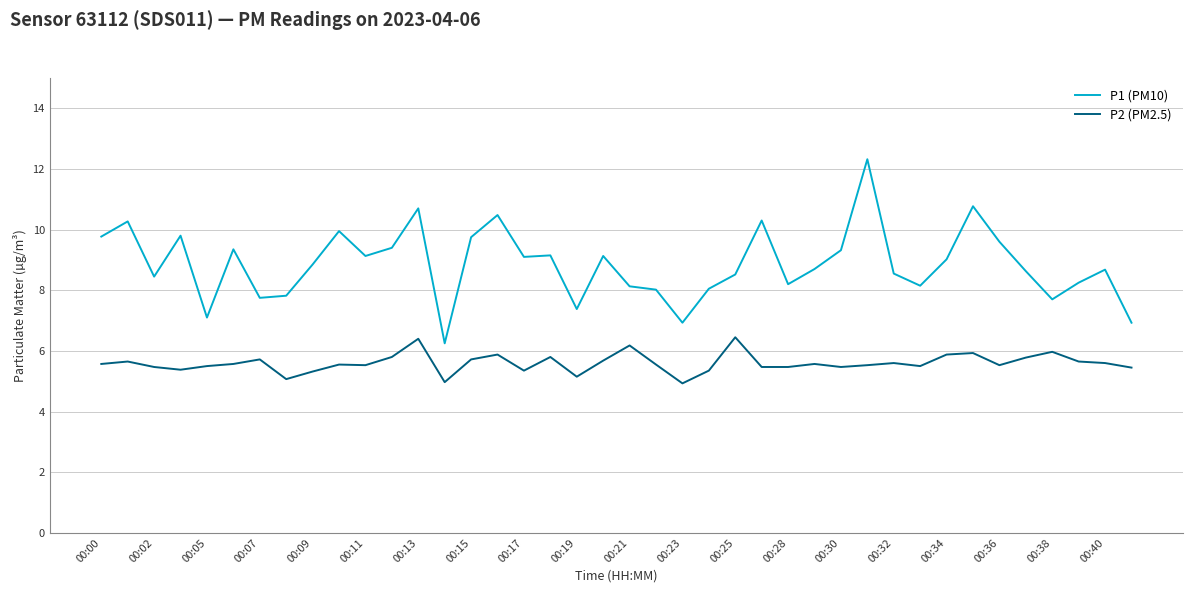

What are all the series names shown in the legend?

P1 (PM10), P2 (PM2.5)